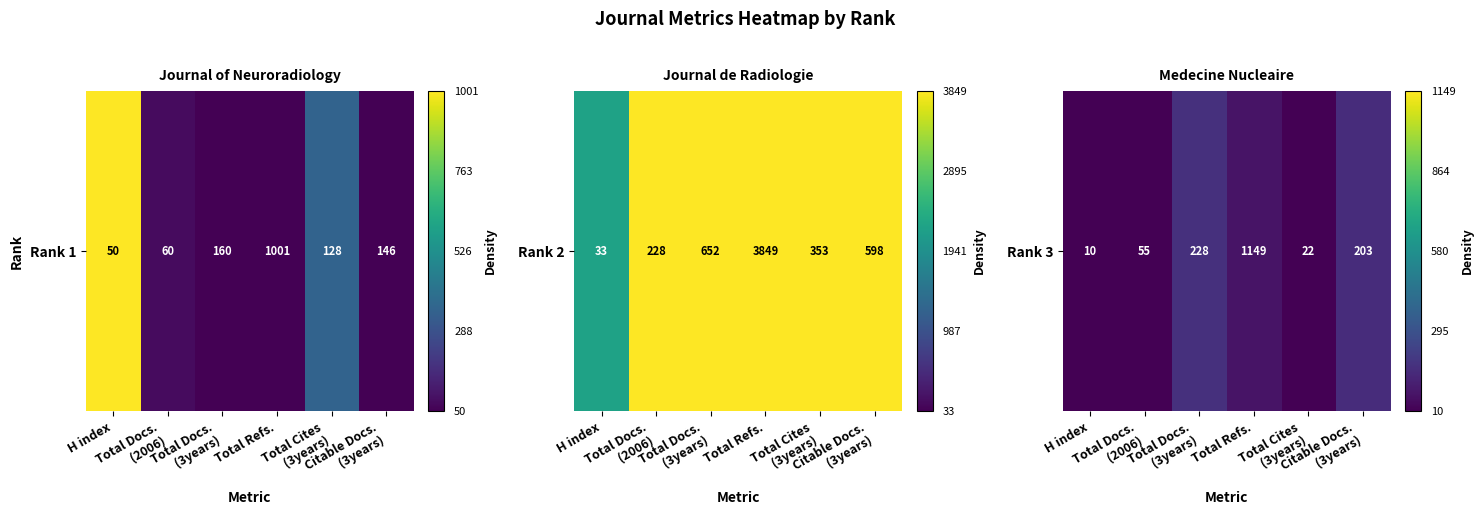

The value at Total Docs.
(3years) is 0.2. True or false?

False